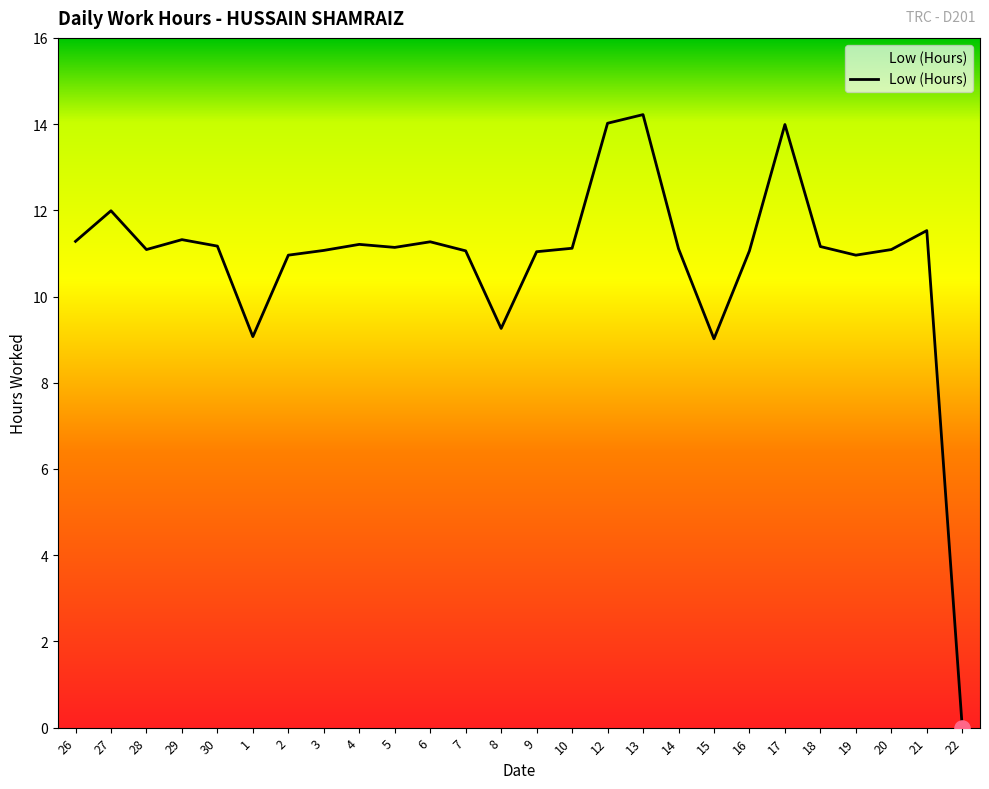

What is the ratio of the value at 17 to the value at 3?

1.3